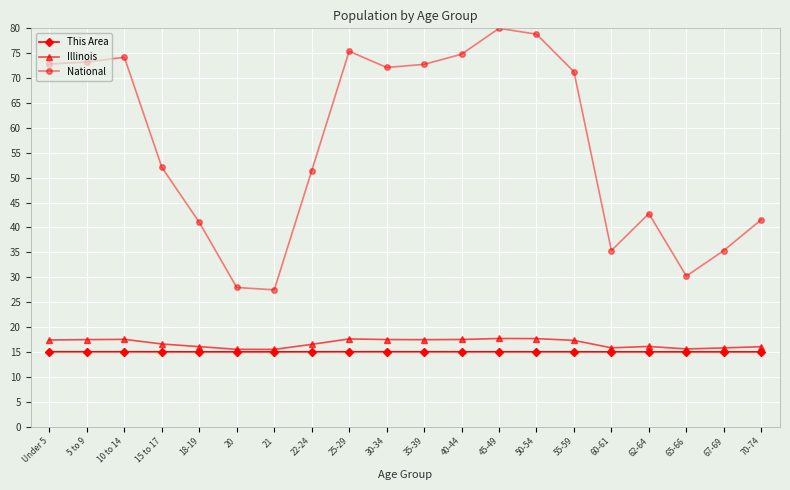

How many lines are shown in the chart?

3